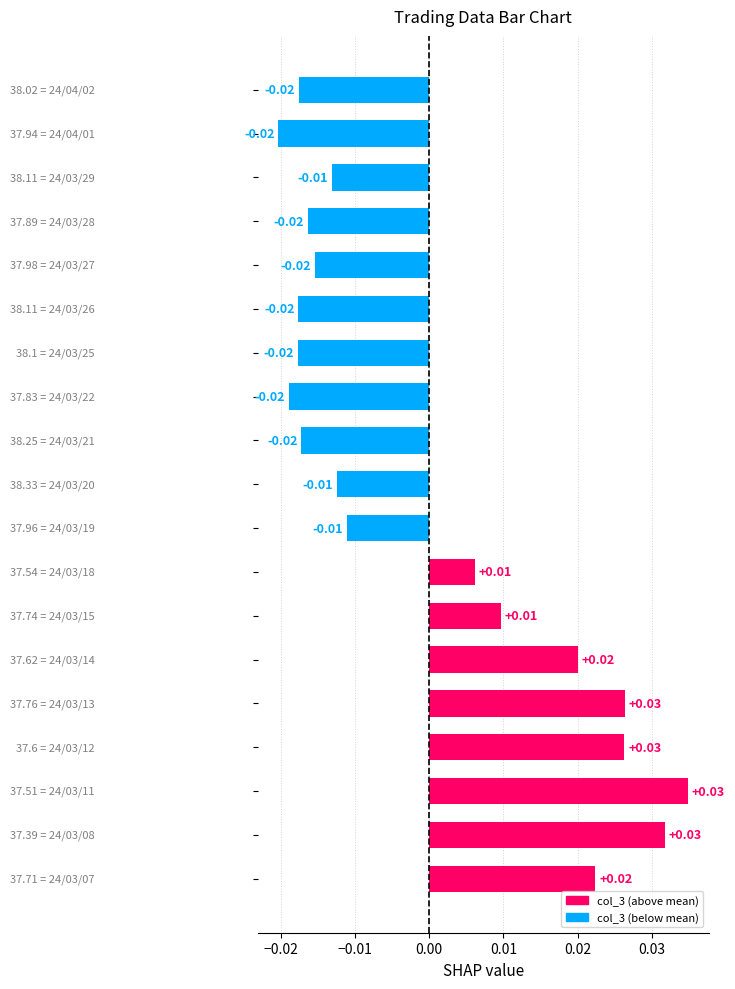

How many bars are there in total?

19